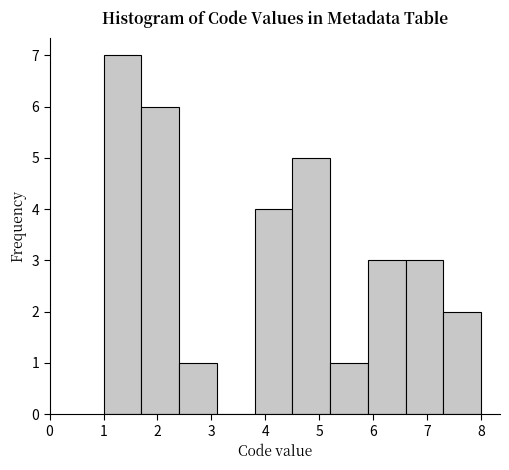

How tall is the bar that spans 6.6 to 7.3 on the x-axis? The values are not printed on the chart, so give them approximately, as read against the axis.

3